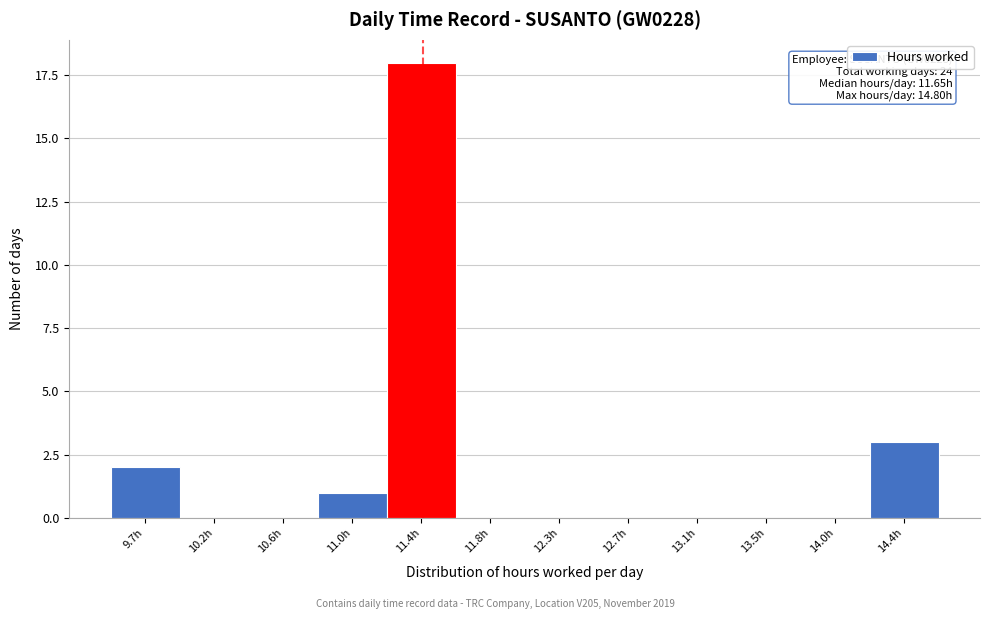

Reading left to right, list all the values displayed in this chart.

9.7h=2	10.2h=0	10.6h=0	11.0h=1	11.4h=18	11.8h=0	12.3h=0	12.7h=0	13.1h=0	13.5h=0	14.0h=0	14.4h=3